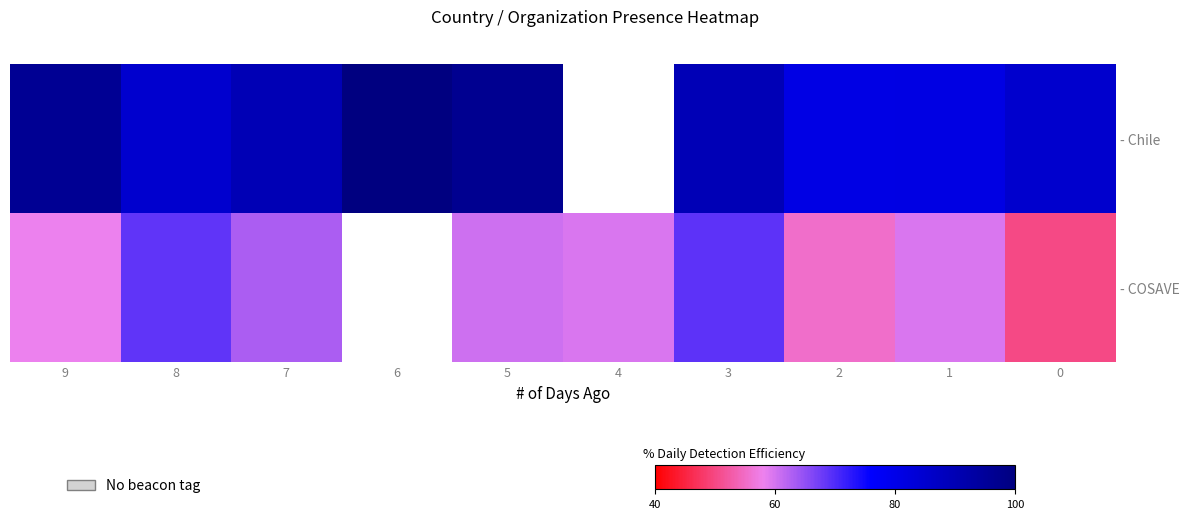

At 6, list the series in order from largest to smallest.

- Chile, - COSAVE